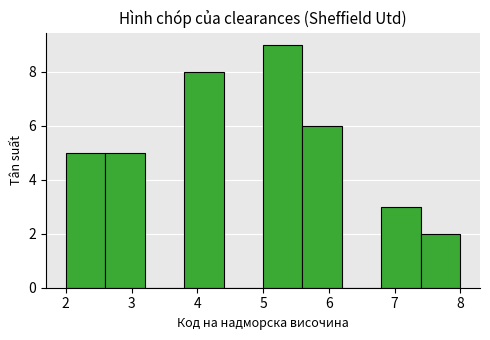

Reading left to right, transcribe this chart: for each bar, give the range it covers on the x-axis and its height. The values are not printed on the chart, so give them approximately, as read against the axis.

2.0 to 2.6: 5
2.6 to 3.2: 5
3.2 to 3.8: 0
3.8 to 4.4: 8
4.4 to 5.0: 0
5.0 to 5.6: 9
5.6 to 6.2: 6
6.2 to 6.8: 0
6.8 to 7.4: 3
7.4 to 8.0: 2